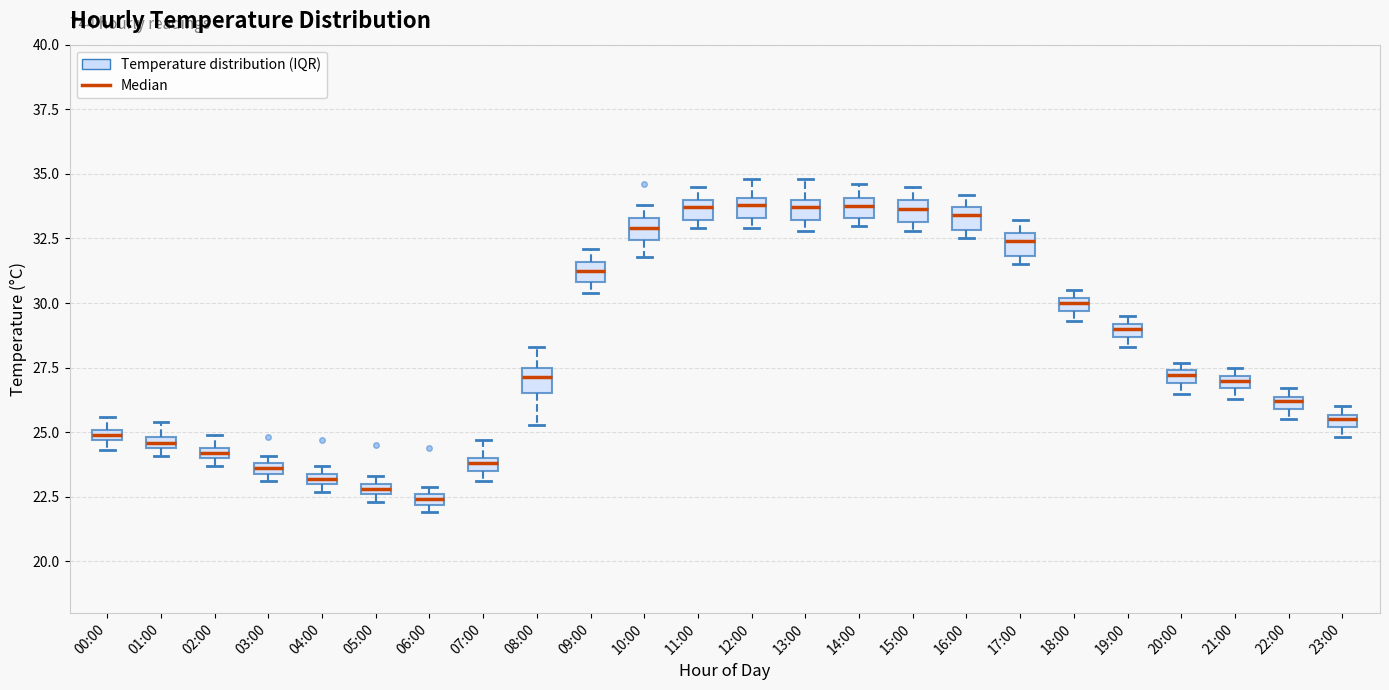

Where is the lower edge of the box for 04:00 on the y-axis? The values are not printed on the chart, so give them approximately, as read against the axis.

23.0